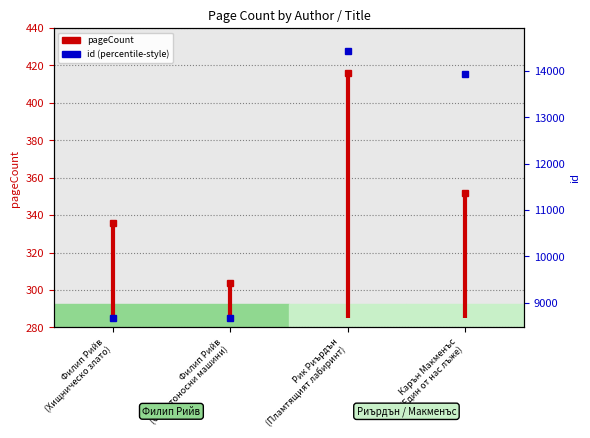

How many data points are less than 336?

1